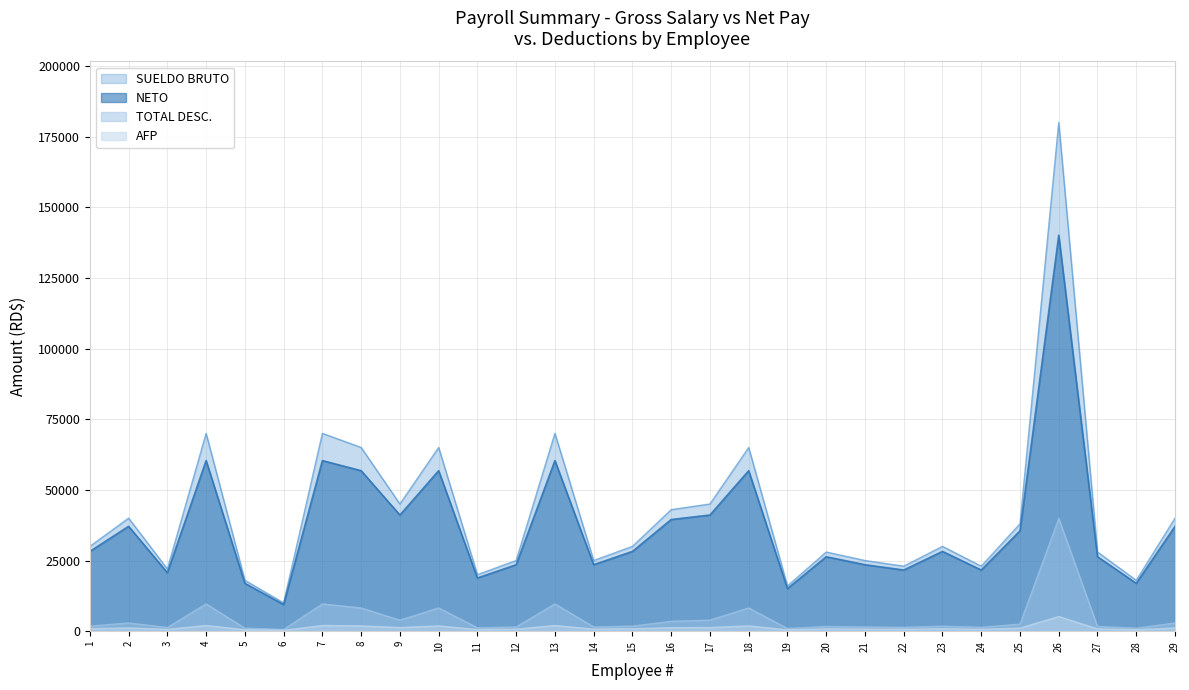

What is the smallest value displayed?

287.0